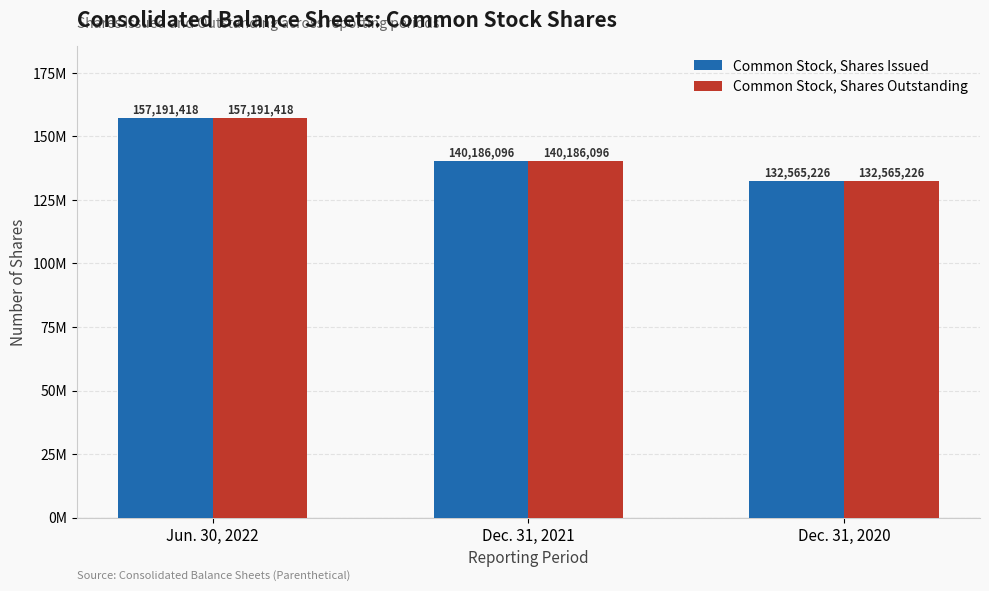

What are all the series names shown in the legend?

Common Stock, Shares Issued, Common Stock, Shares Outstanding